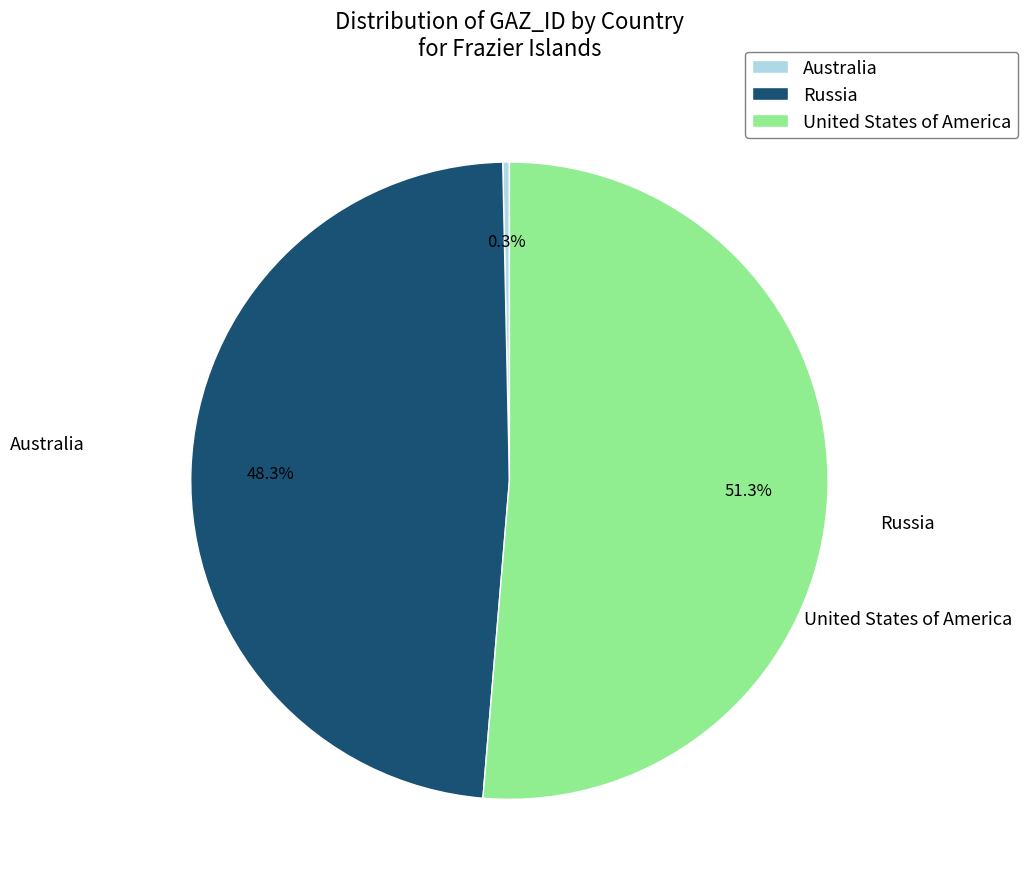

What is the total percentage of United States of America and Russia?

99.7%